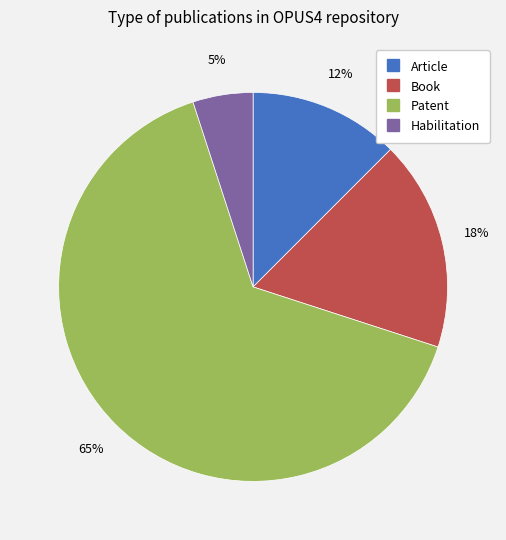

Is there any slice that represents more than half of the pie?

Yes